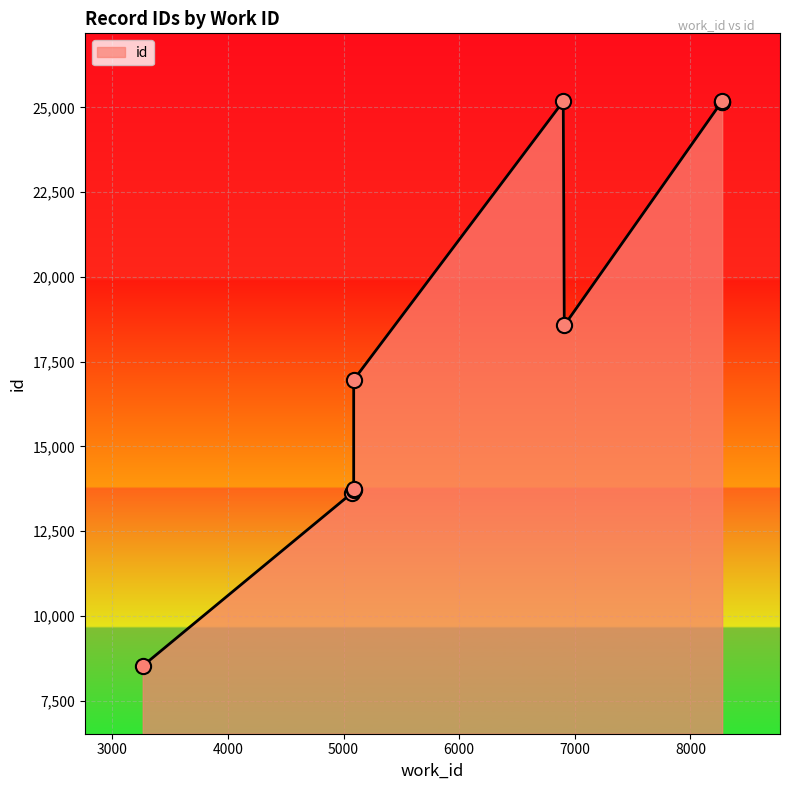

What is the change in value from 6909 to 8270?

+6598